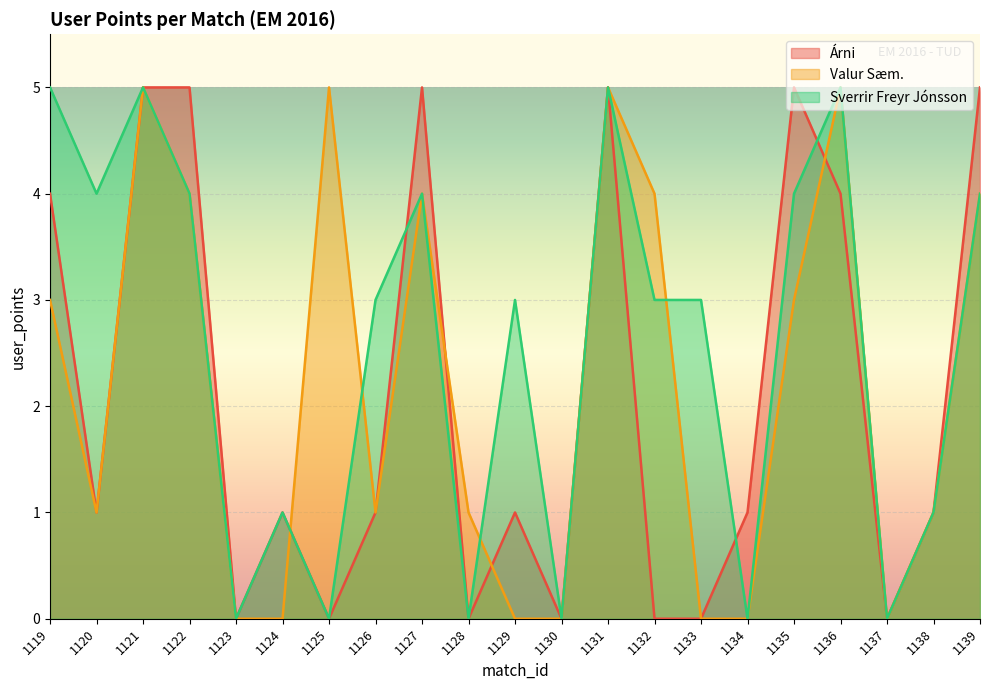

List the series in order of their overall mean, highest first.

Sverrir Freyr Jónsson, Valur Sæm., Árni